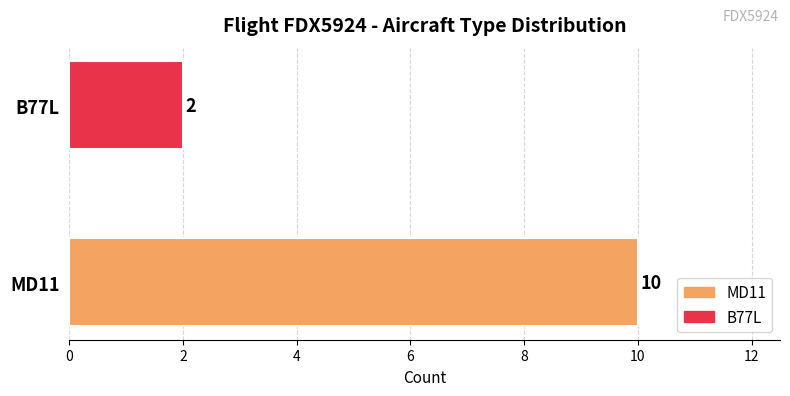

Reading bottom to top, list all the values displayed in this chart.

MD11=10	B77L=2